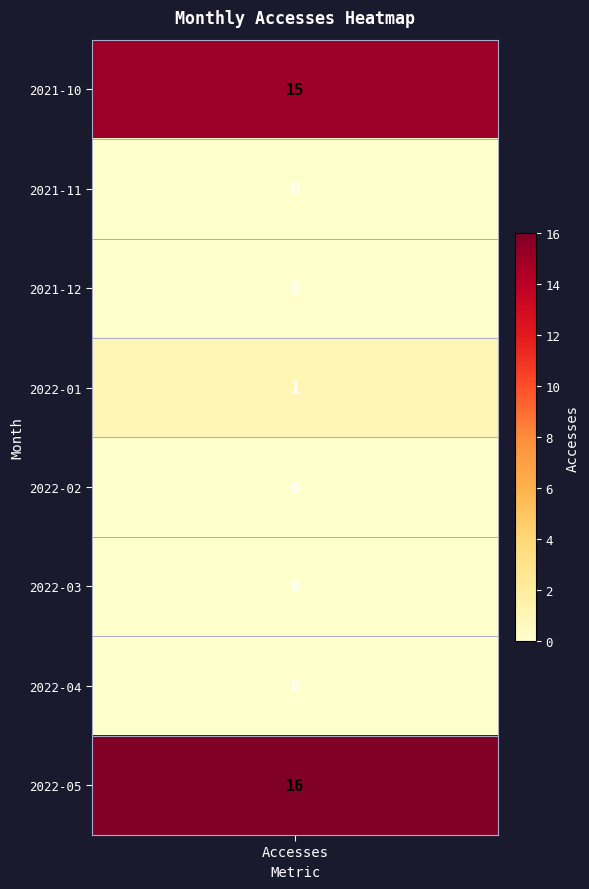

Is it true that 2022-05-01 equals -9 at Users=0, Methods=0?

False